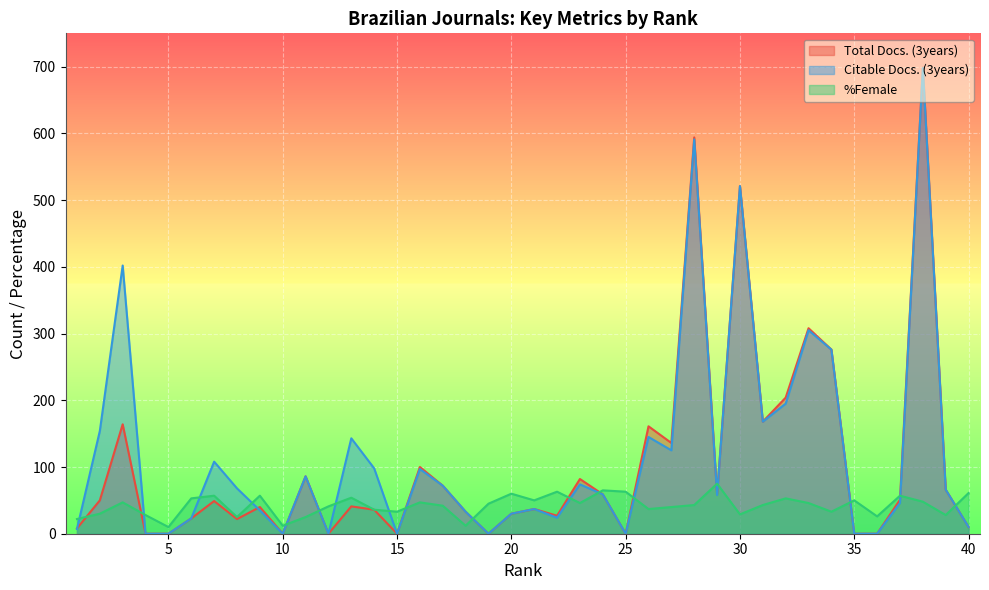

Which series has the largest total across all categories?

Citable Docs. (3years)